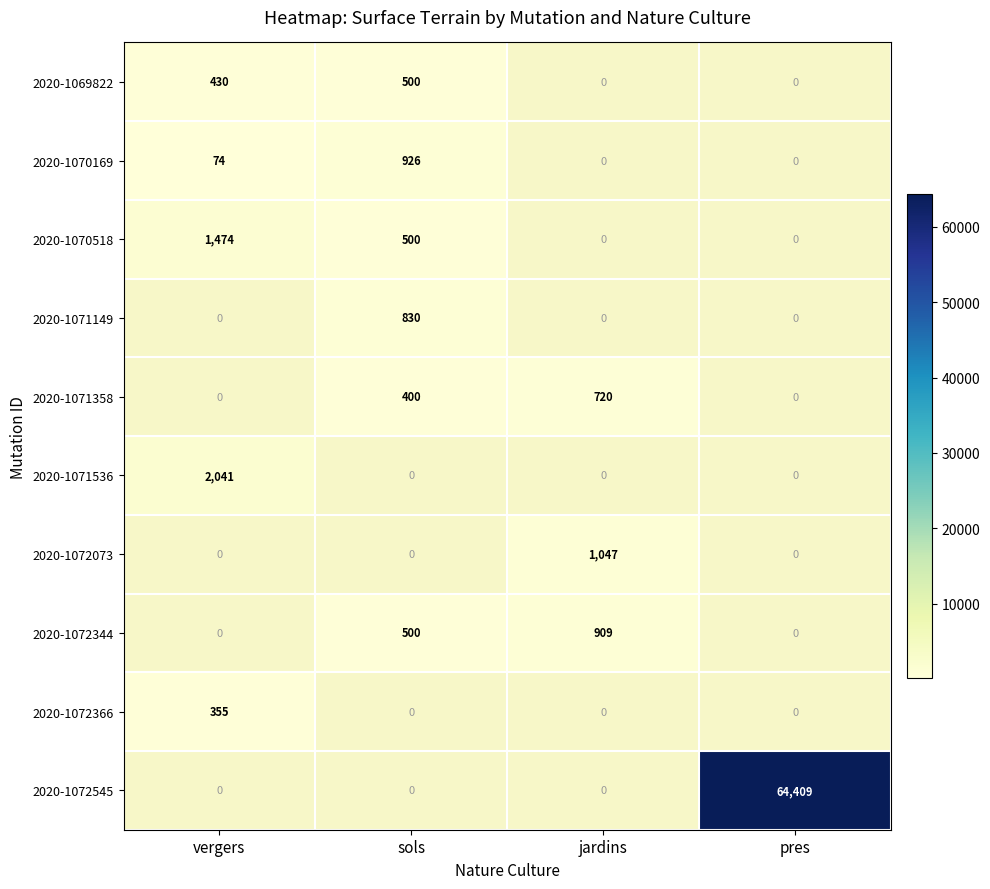

Is it true that 2020-1070169 equals 926 at sols?

True